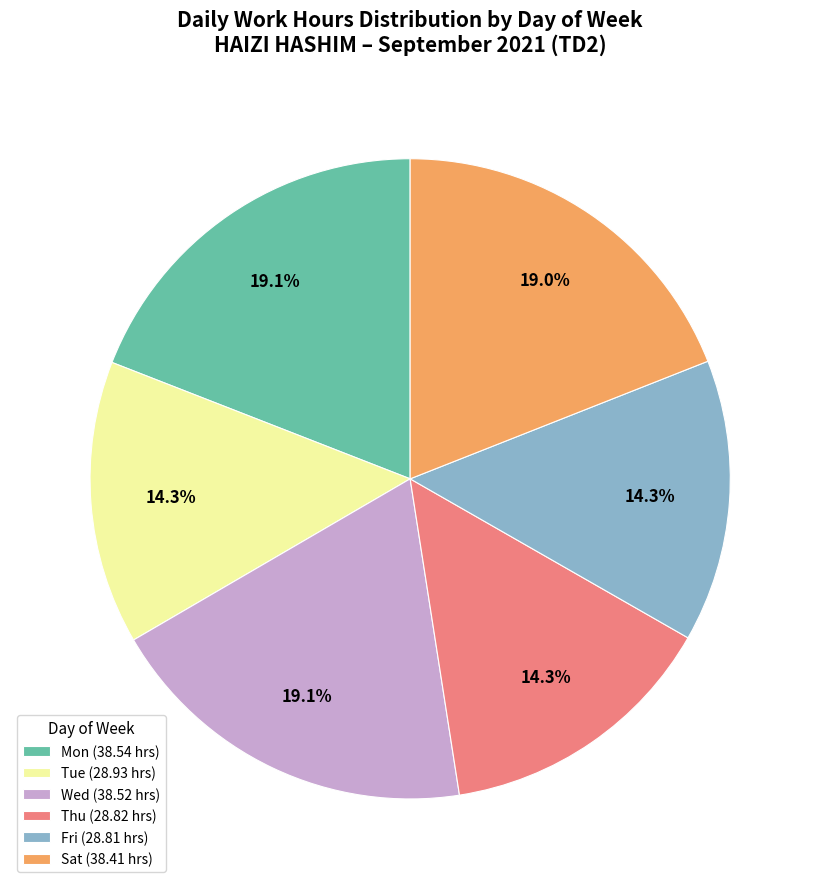

Approximately how many times larger is the value at Wed (38.52 hrs) compared to Mon (38.54 hrs)?

1.0